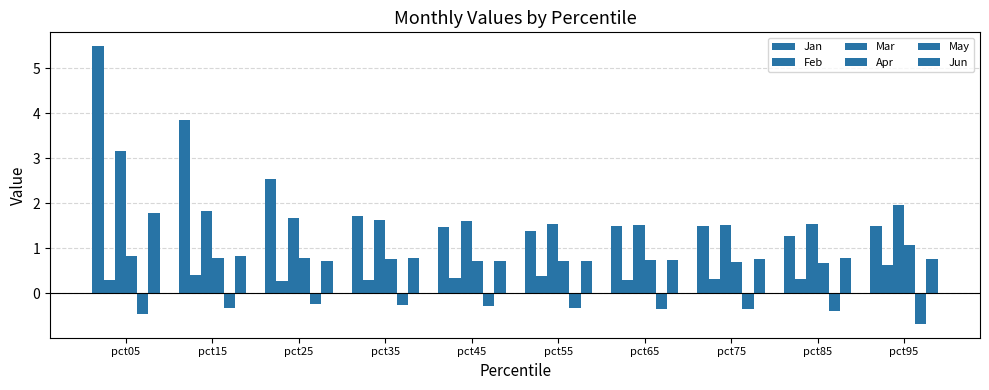

Reading right to left, list all the values displayed in this chart.

Jan: pct95=1.5	pct85=1.3	pct75=1.5	pct65=1.5	pct55=1.4	pct45=1.5	pct35=1.7	pct25=2.5	pct15=3.9	pct05=5.5
Feb: pct95=0.6	pct85=0.3	pct75=0.3	pct65=0.3	pct55=0.4	pct45=0.4	pct35=0.3	pct25=0.3	pct15=0.4	pct05=0.3
Mar: pct95=2.0	pct85=1.5	pct75=1.5	pct65=1.5	pct55=1.5	pct45=1.6	pct35=1.6	pct25=1.7	pct15=1.8	pct05=3.2
Apr: pct95=1.1	pct85=0.7	pct75=0.7	pct65=0.7	pct55=0.7	pct45=0.7	pct35=0.8	pct25=0.8	pct15=0.8	pct05=0.8
May: pct95=-0.7	pct85=-0.4	pct75=-0.3	pct65=-0.4	pct55=-0.3	pct45=-0.3	pct35=-0.3	pct25=-0.2	pct15=-0.3	pct05=-0.5
Jun: pct95=0.8	pct85=0.8	pct75=0.8	pct65=0.7	pct55=0.7	pct45=0.7	pct35=0.8	pct25=0.7	pct15=0.8	pct05=1.8